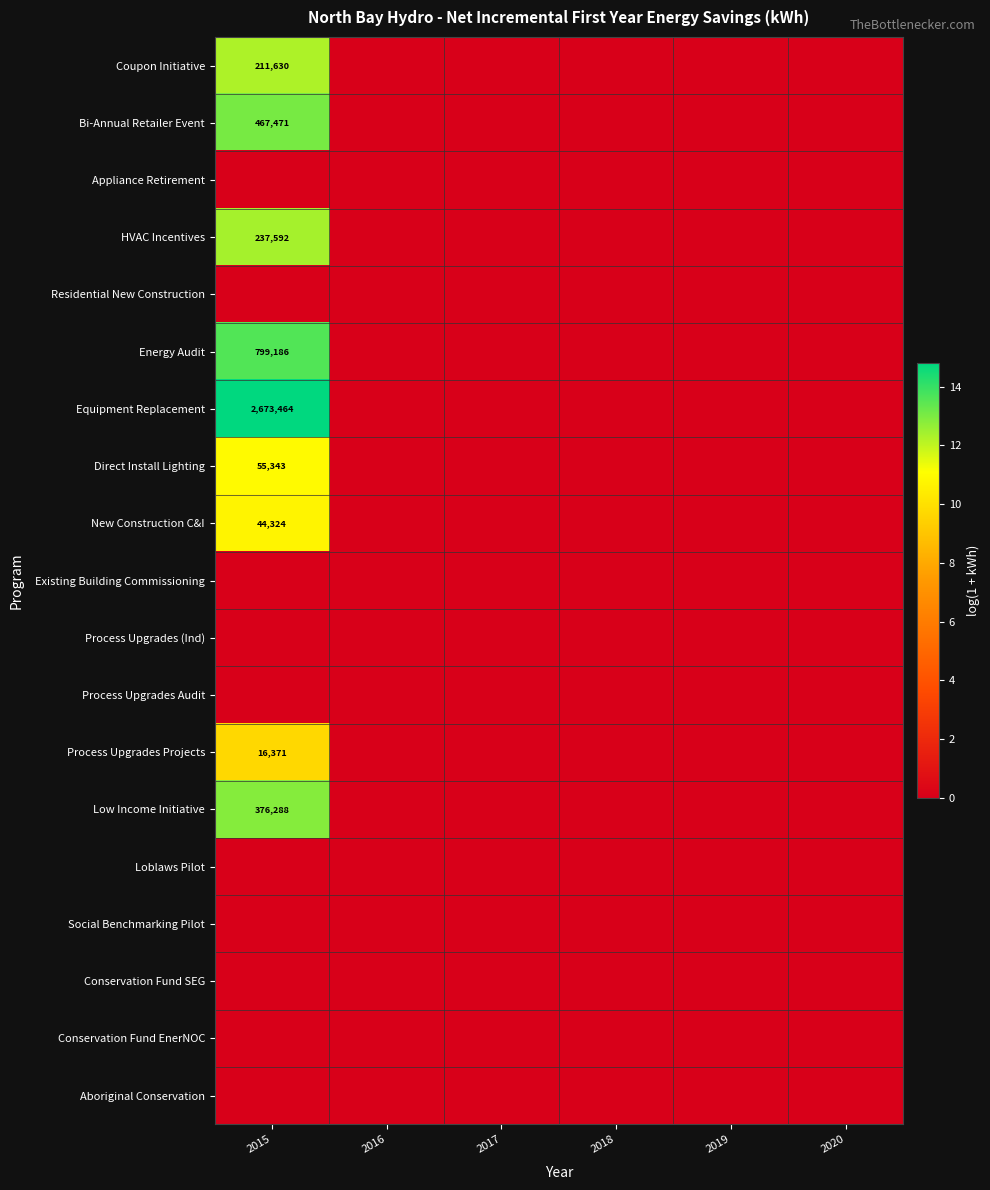

Is the value of Direct Install Lighting at 2020 greater than the value of Energy Audit at 2016?

No